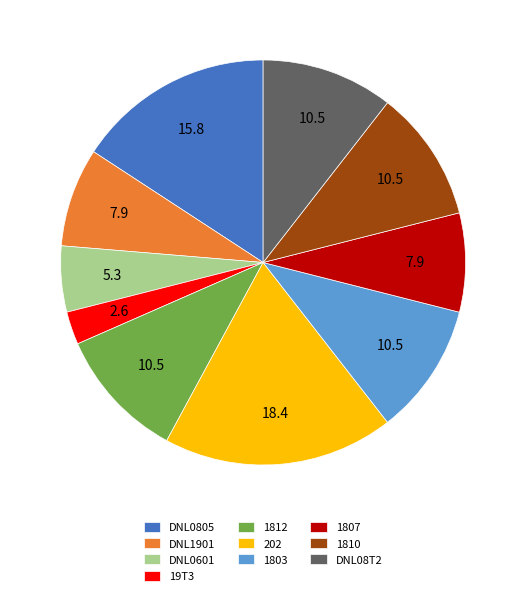

What is the smallest slice in the pie chart?

19T3